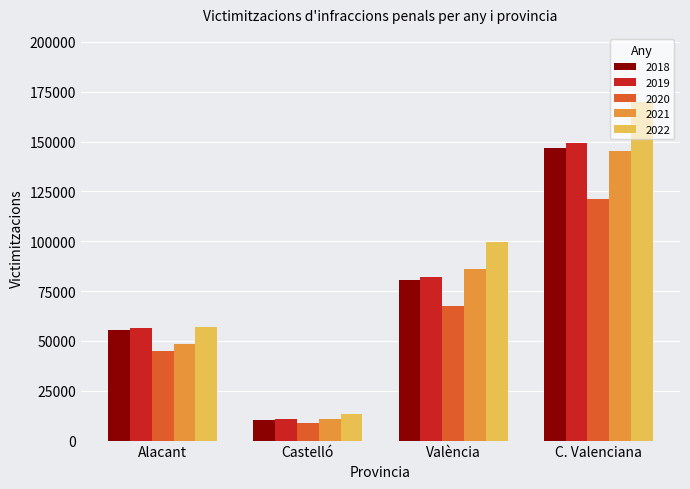

Reading left to right, extract all data points from this chart.

2018: 55447	10352	80803	146602
2019: 56652	10603	81835	149090
2020: 44783	9031	67558	121372
2021: 48393	11075	86032	145500
2022: 57049	13136	99870	170055